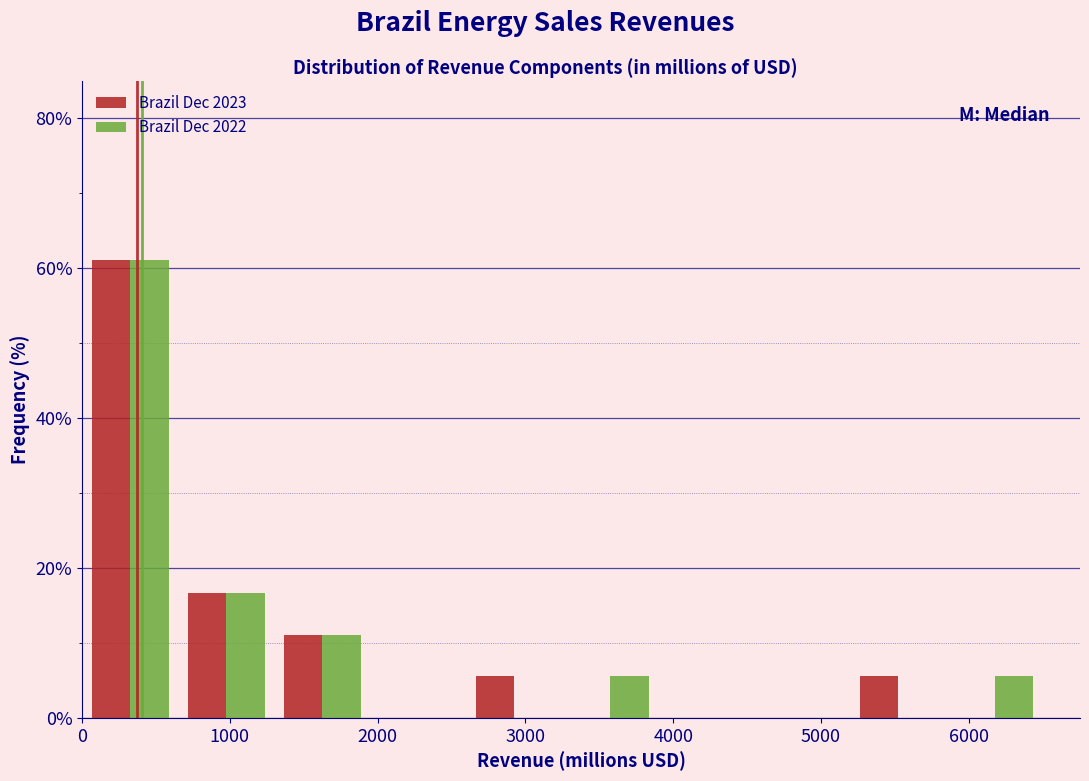

Reading left to right, list every range on the x-axis with the height of the bar of each series over it. Neither the bar edges nor the heights are printed on the chart, so give them approximately, as read against the axes.

0 to 650: Brazil Dec 2023=62	Brazil Dec 2022=62
650 to 1300: Brazil Dec 2023=16	Brazil Dec 2022=16
1300 to 1950: Brazil Dec 2023=12	Brazil Dec 2022=12
1950 to 2600: Brazil Dec 2023=0	Brazil Dec 2022=0
2600 to 3250: Brazil Dec 2023=6	Brazil Dec 2022=0
3250 to 3900: Brazil Dec 2023=0	Brazil Dec 2022=6
3900 to 4550: Brazil Dec 2023=0	Brazil Dec 2022=0
4550 to 5200: Brazil Dec 2023=0	Brazil Dec 2022=0
5200 to 5850: Brazil Dec 2023=6	Brazil Dec 2022=0
5850 to 6500: Brazil Dec 2023=0	Brazil Dec 2022=6